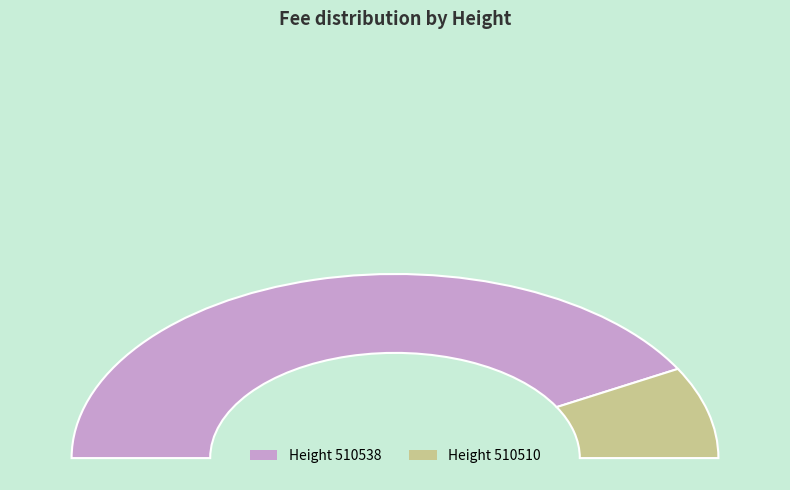

The 510538 slice represents 84% of the pie. True or false?

True